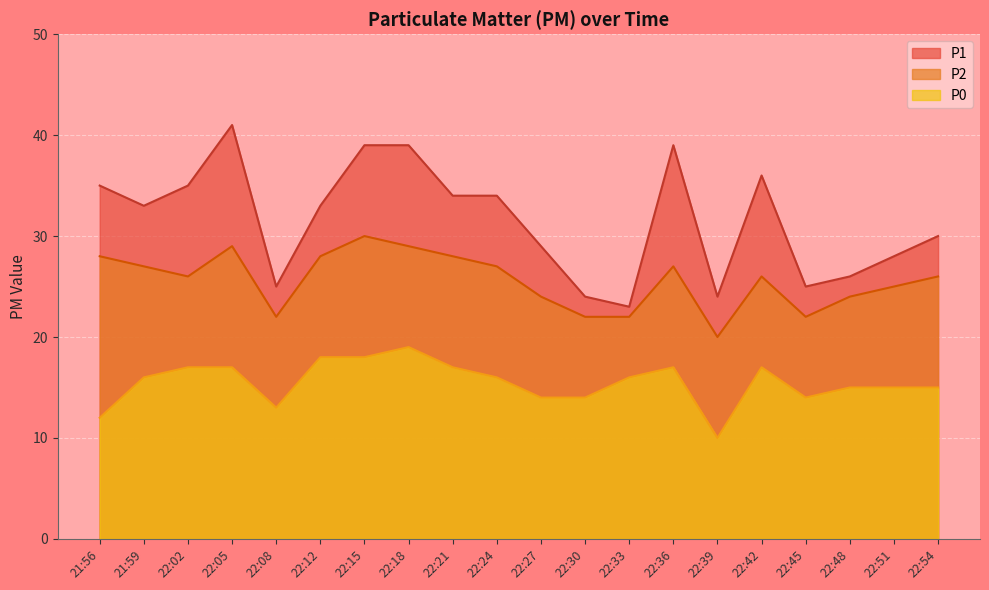

What are all the series names shown in the legend?

P1, P2, P0